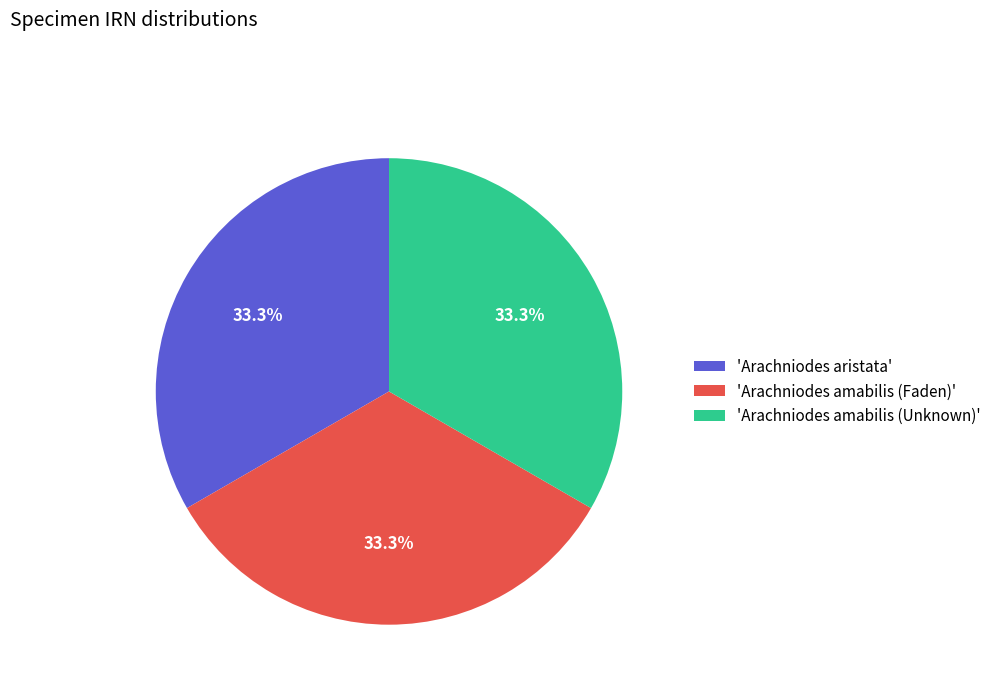

How many segments does this pie chart have?

3